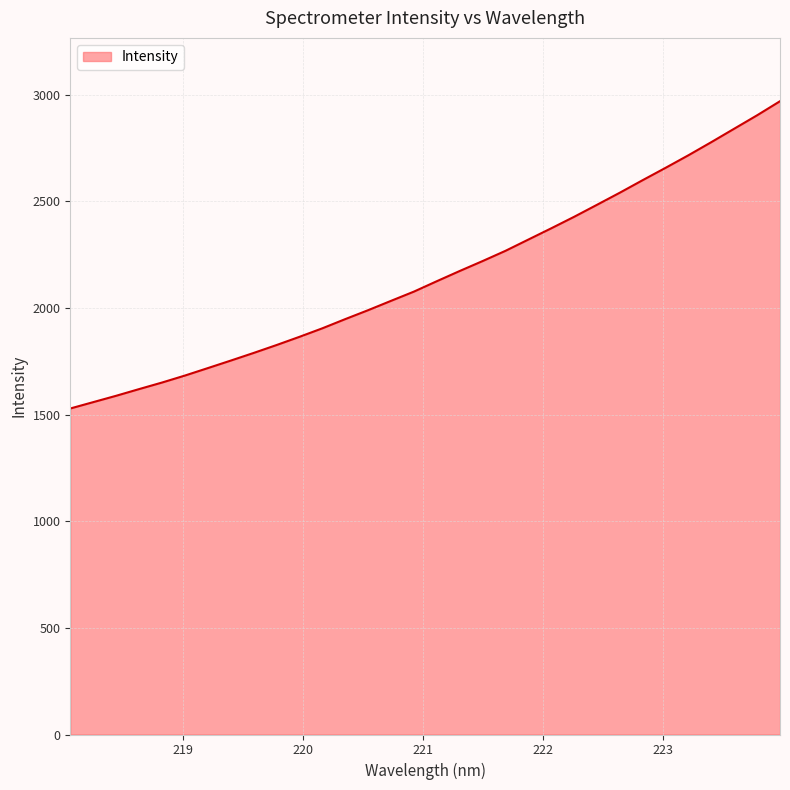

Does the chart display data point markers on the line(s)?

No